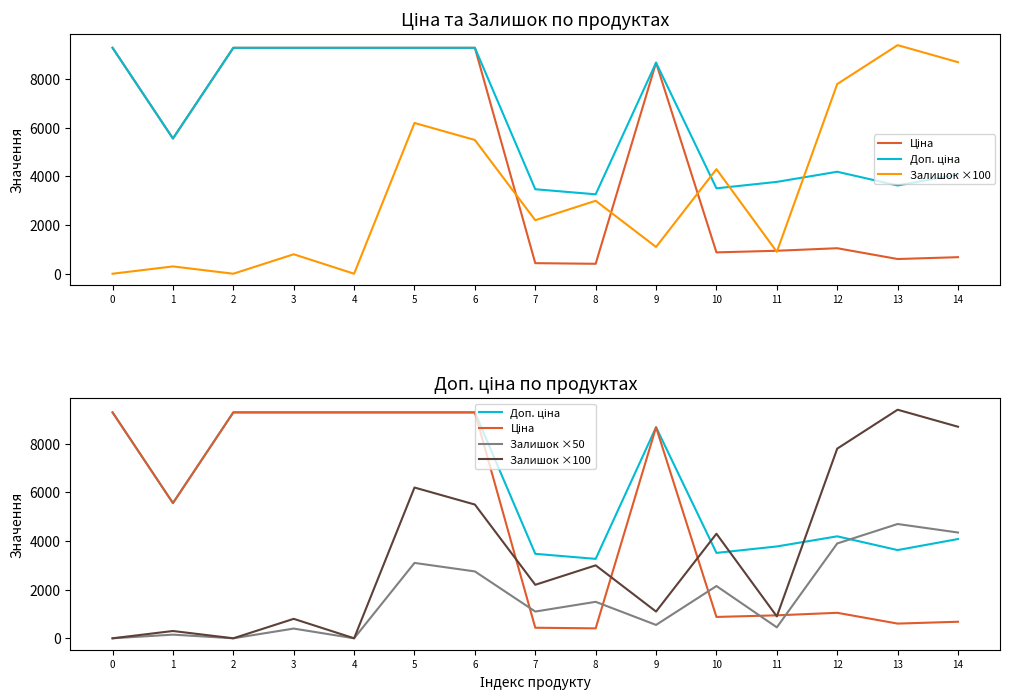

True or false: Залишок ×100 has more than 0 interior local peaks.

True